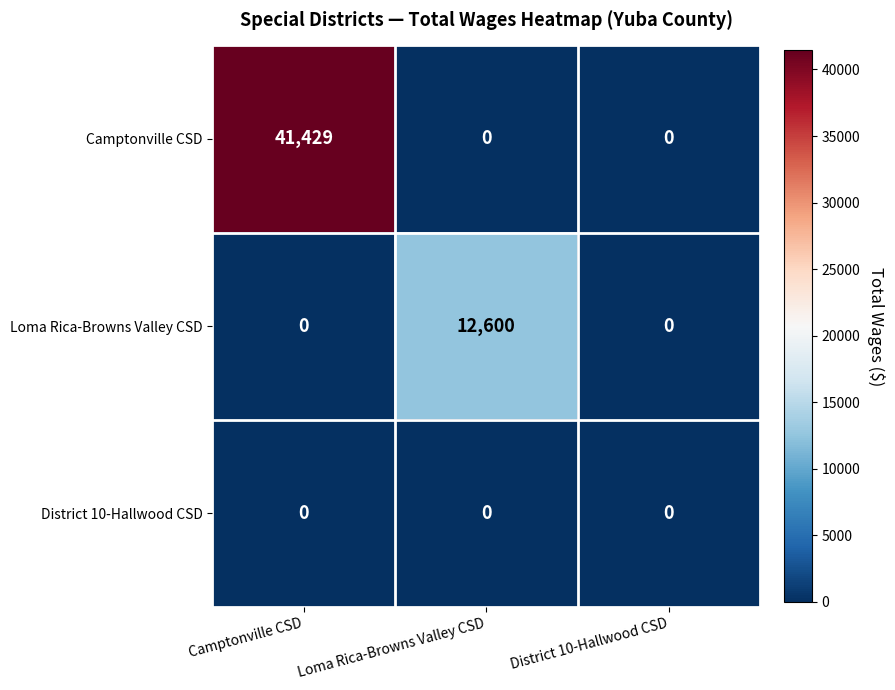

Reading right to left, list all the values displayed in this chart.

Camptonville CSD: District 10-Hallwood CSD=0	Loma Rica-Browns Valley CSD=0	Camptonville CSD=41429
Loma Rica-Browns Valley CSD: District 10-Hallwood CSD=0	Loma Rica-Browns Valley CSD=12600	Camptonville CSD=0
District 10-Hallwood CSD: District 10-Hallwood CSD=0	Loma Rica-Browns Valley CSD=0	Camptonville CSD=0